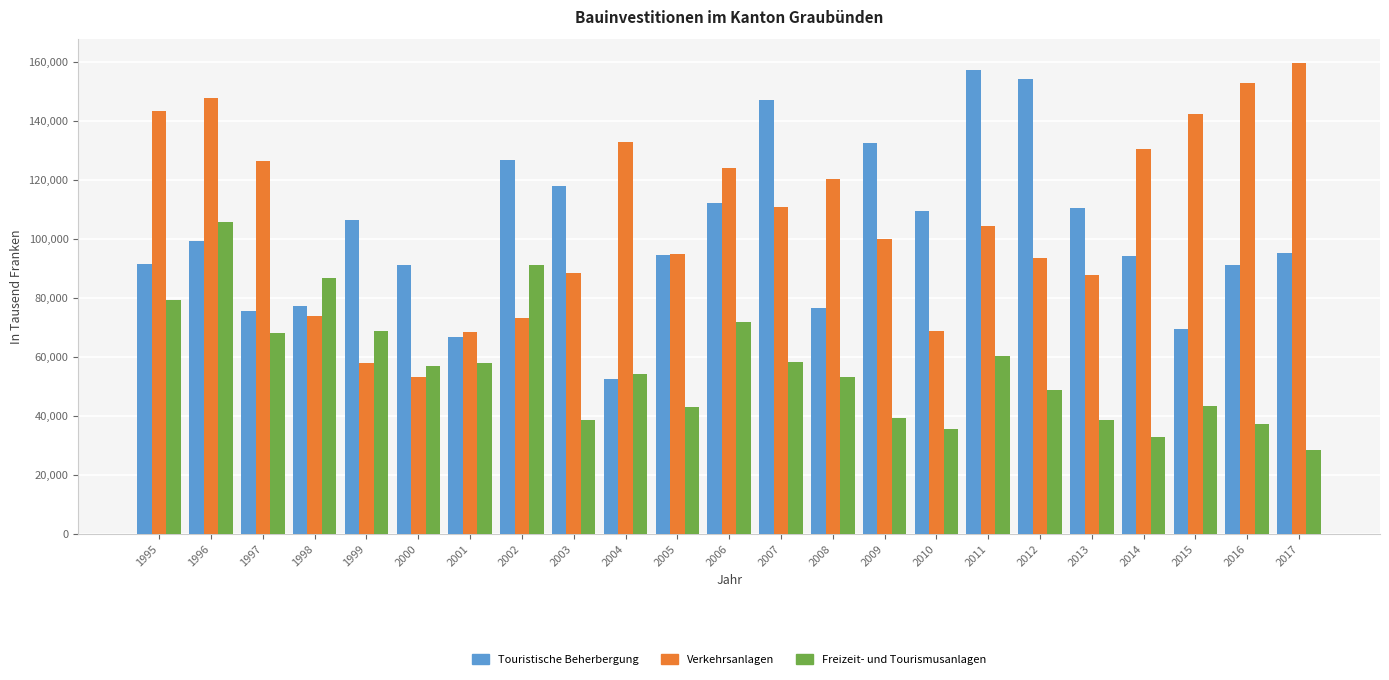

What is the value of the Freizeit- und Tourismusanlagen bar at the 17th from the left?

60296